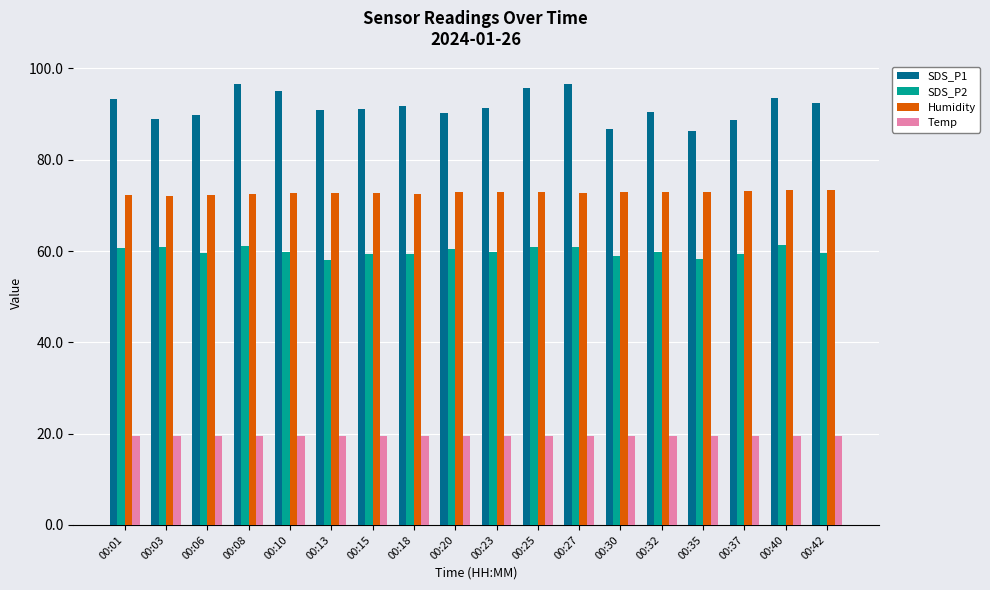

What is the smallest value displayed?

19.5